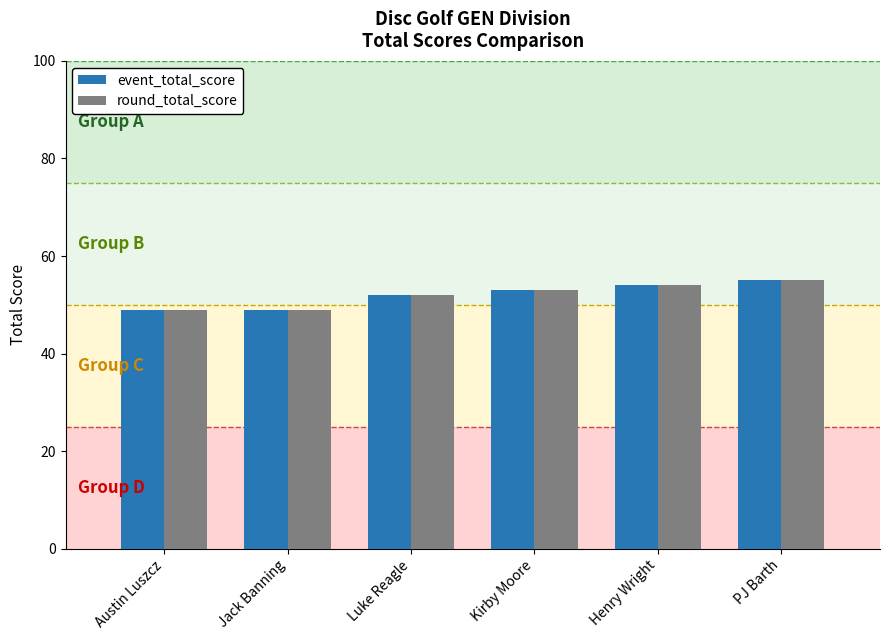

How many round_total_score values are between 49 and 54?

5